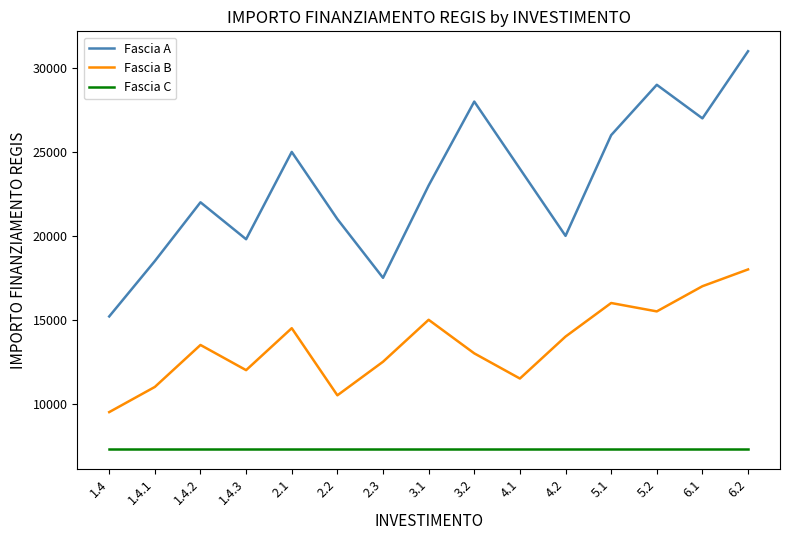

At which category does the chart reach its peak across all series?

6.2